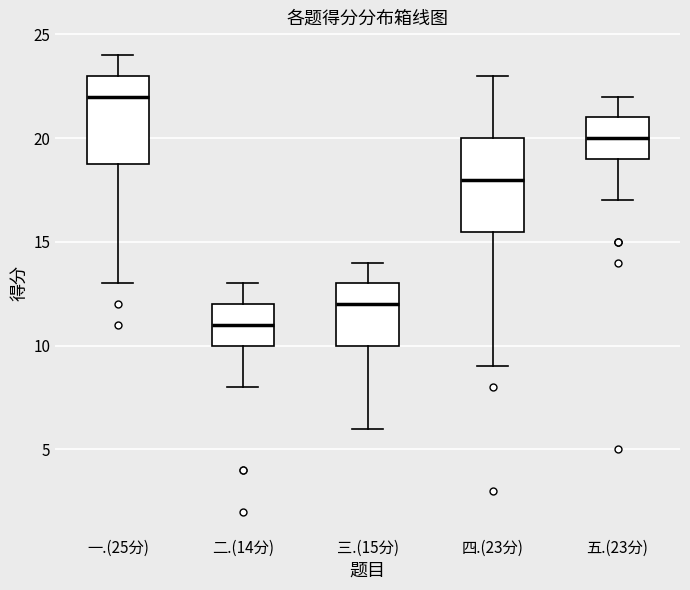

Reading left to right, transcribe this box plot: for each box, give where its median line is, the range the box spans, and where its two whiskers end, as read against the y-axis. The values are not printed on the chart, so give them approximately, as read against the axis.

一.(25分): median 22.0, box 19.0 to 23.0, whiskers 13.0 to 24.0
二.(14分): median 11.0, box 10.0 to 12.0, whiskers 8.0 to 13.0
三.(15分): median 12.0, box 10.0 to 13.0, whiskers 6.0 to 14.0
四.(23分): median 18.0, box 15.5 to 20.0, whiskers 9.0 to 23.0
五.(23分): median 20.0, box 19.0 to 21.0, whiskers 17.0 to 22.0